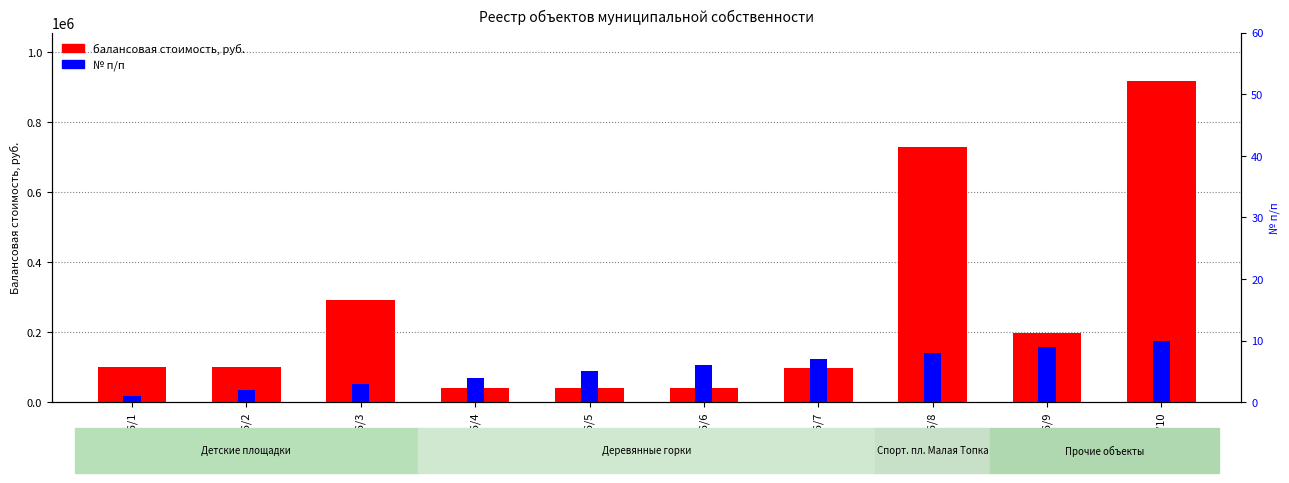

Are the bars horizontal?

No